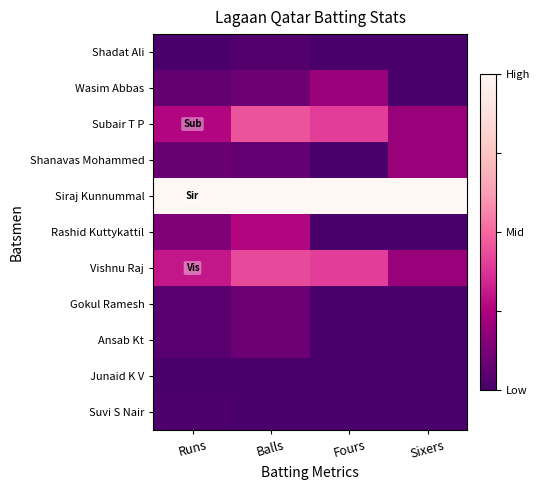

Which series has the largest total across all categories?

Siraj Kunnummal